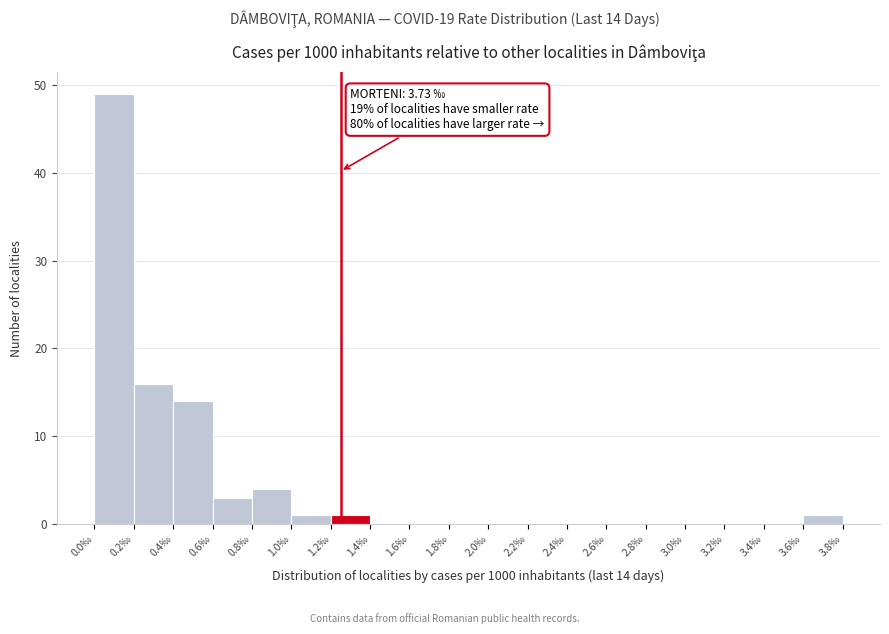

Over which range of the x-axis is the bar tallest?

0.0 to 0.2